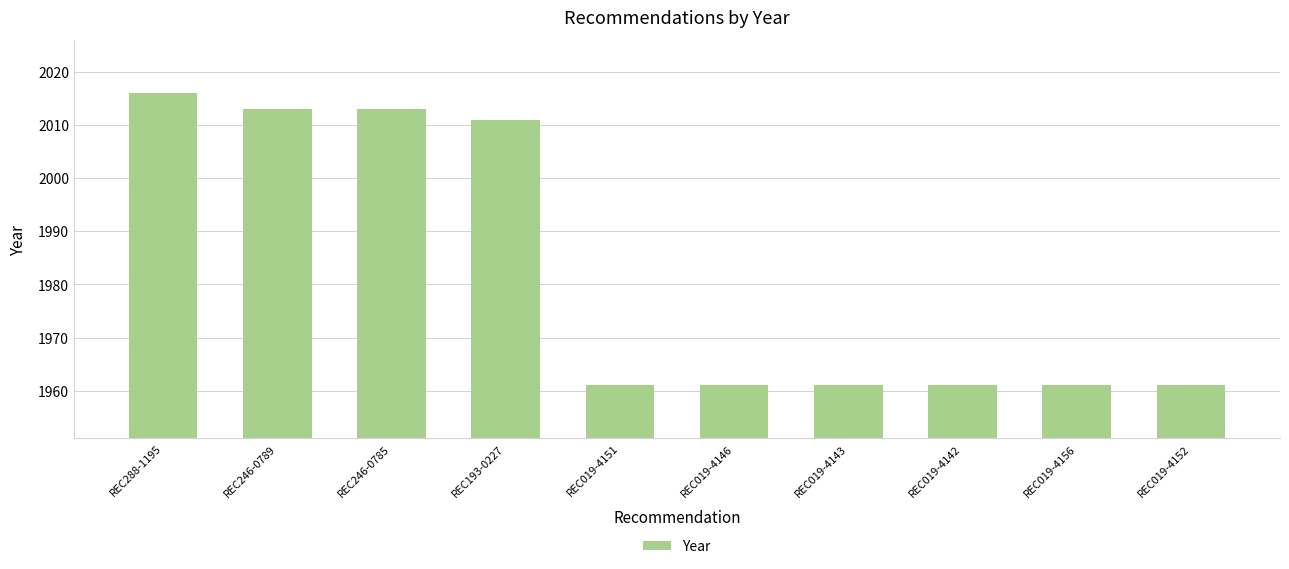

Does the chart contain any negative values?

No